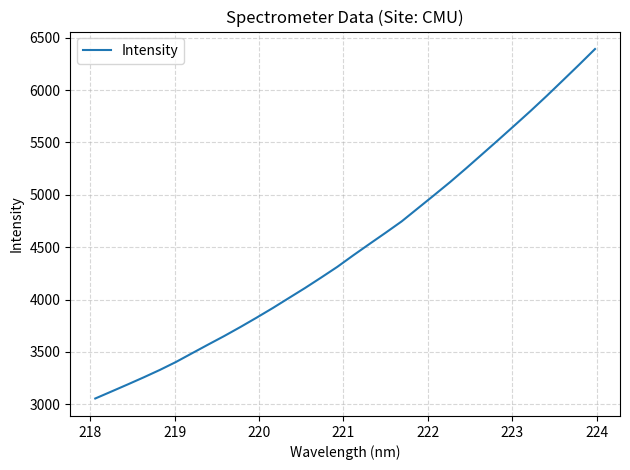

What is the difference between the maximum and minimum values?

3337.9